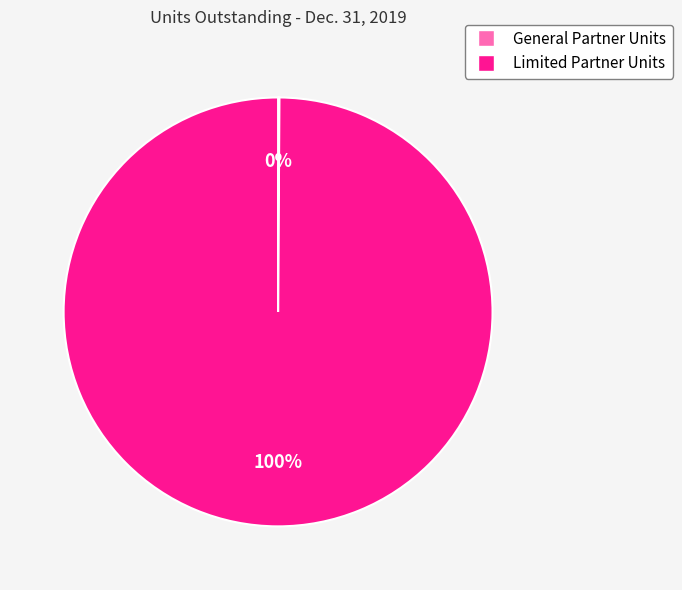

True or false: Limited Partner Units accounts for 87% of the total.

False